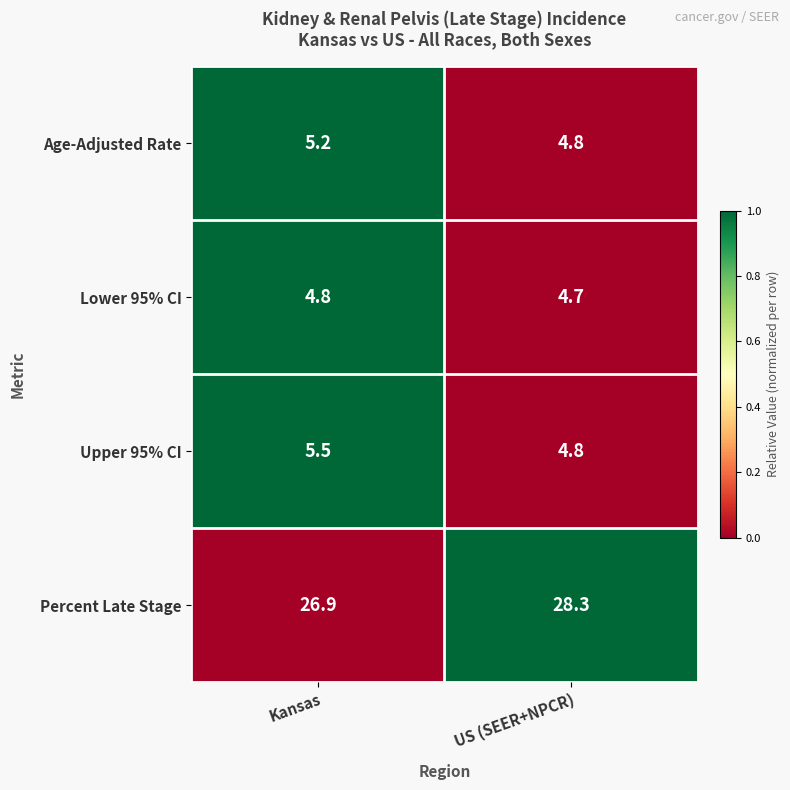

At which category is the sum across all series the highest?

US (SEER+NPCR)